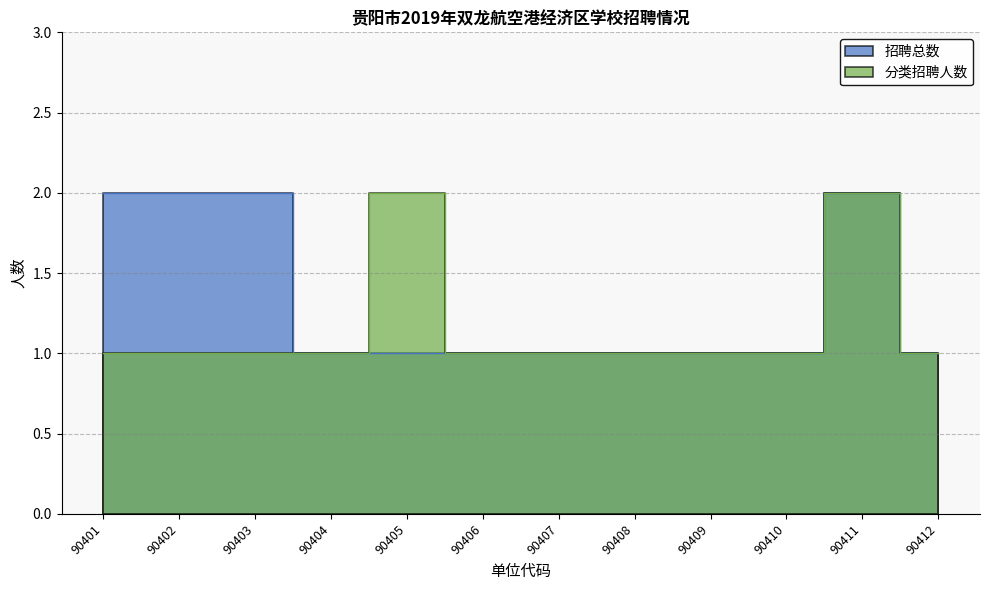

Rank the series by their maximum value, from lowest to highest.

招聘总数, 分类招聘人数